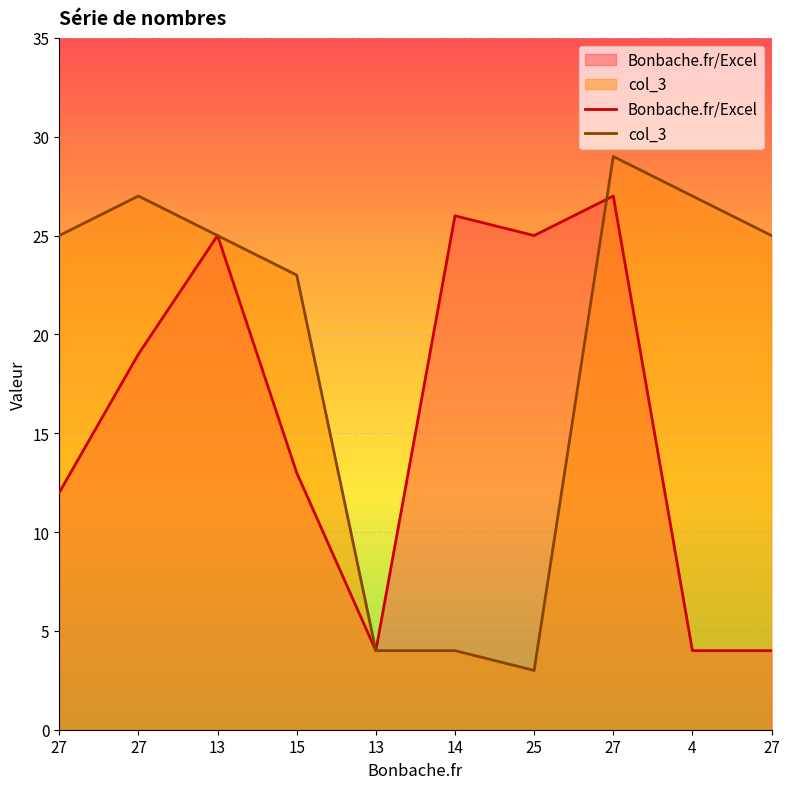

At which label does Bonbache.fr/Excel first exceed 19?

13